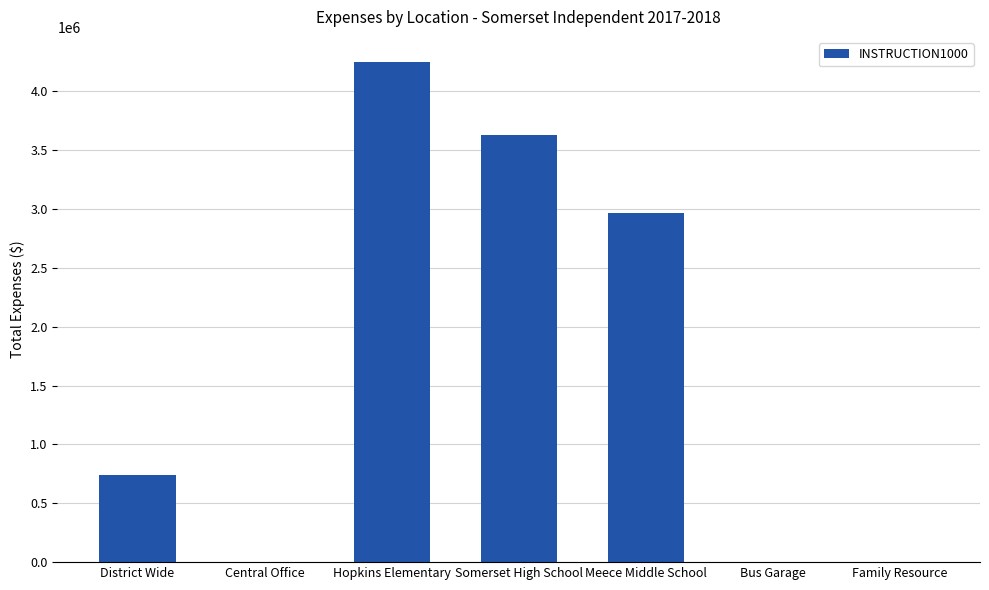

Reading left to right, extract all data points from this chart.

740820.7	0.0	4248952.3	3628858.7	2968089.2	0.0	0.0